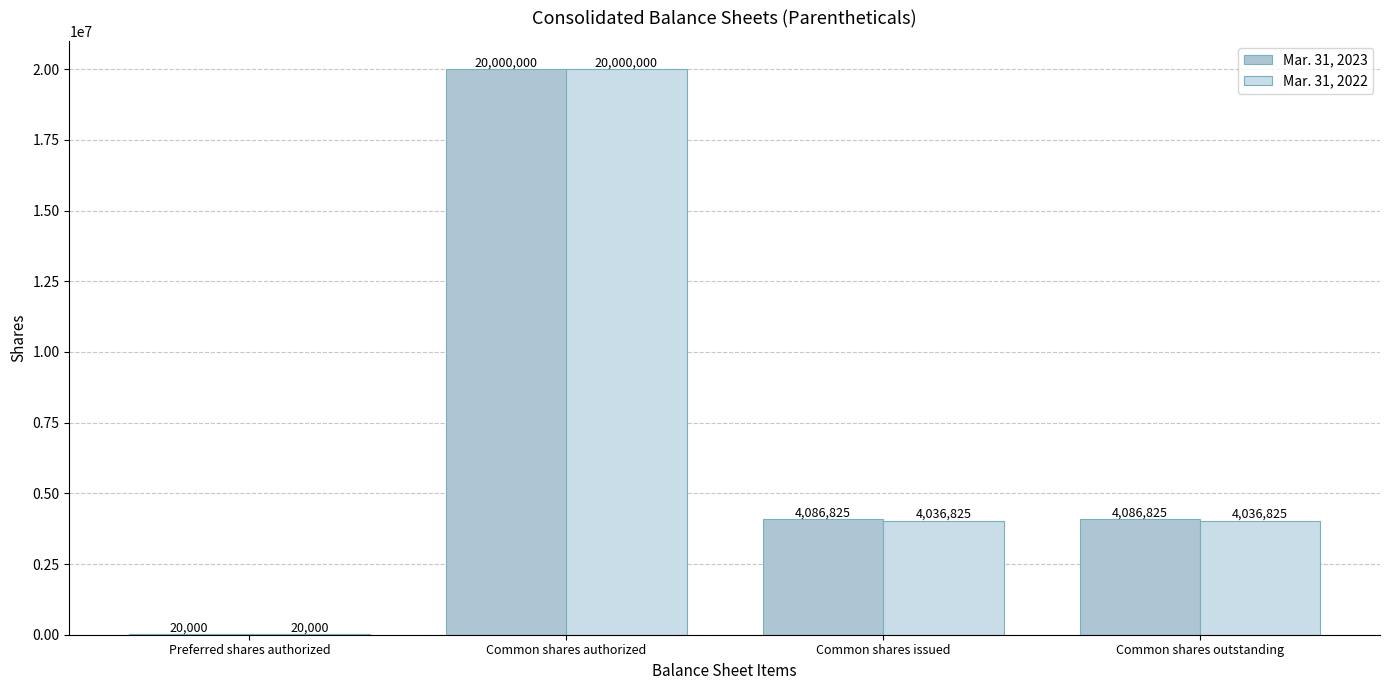

Are the bars horizontal?

No